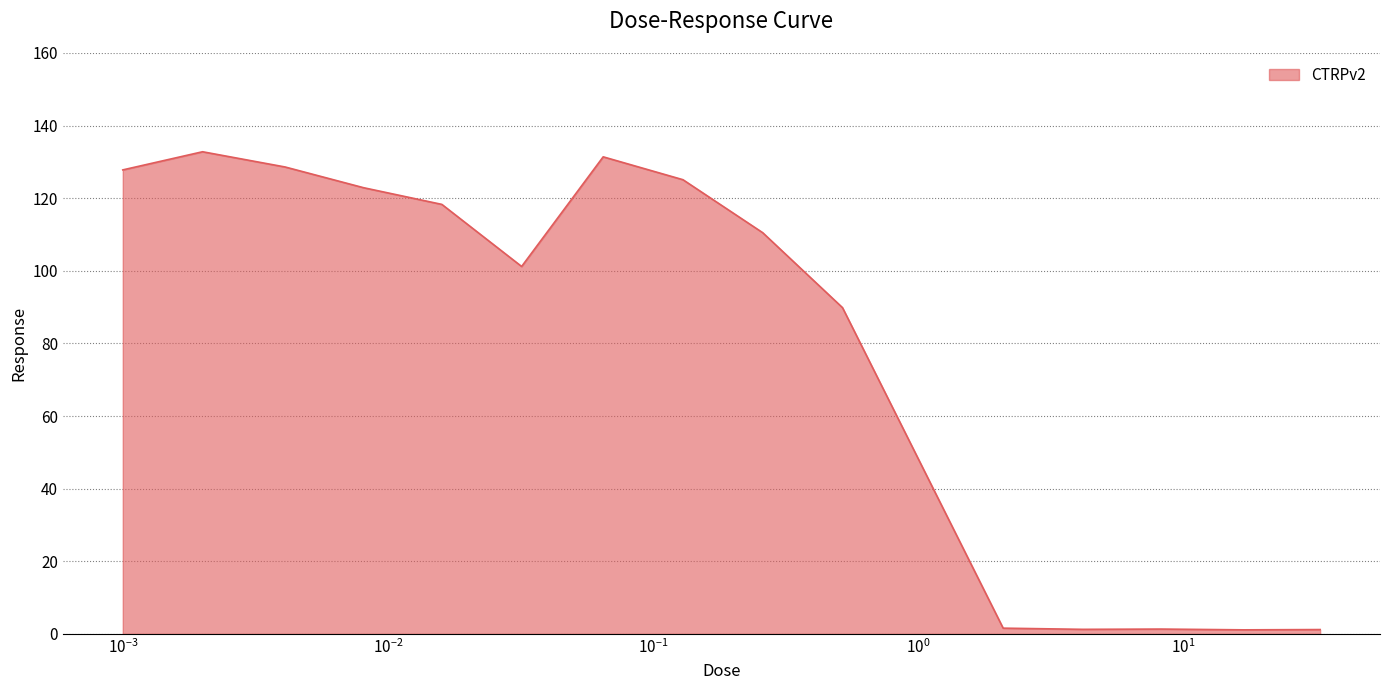

What is the difference between the maximum and minimum values?

131.7